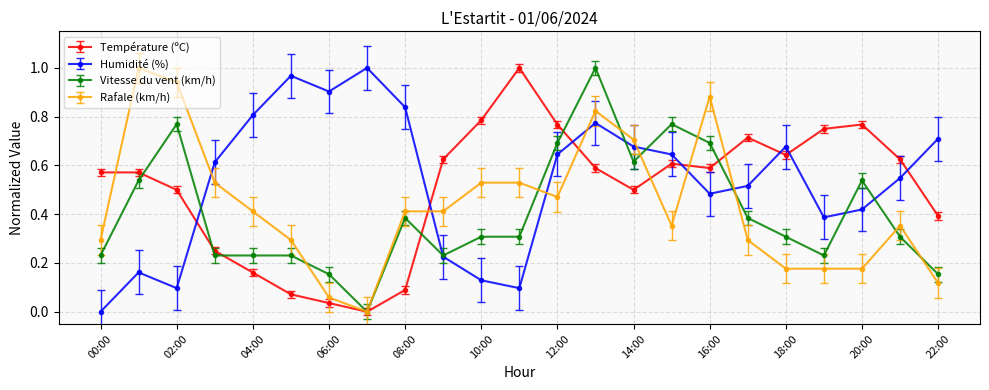

After their last crossing, which series has the higher values: Humidité (%) or Rafale (km/h)?

Humidité (%)